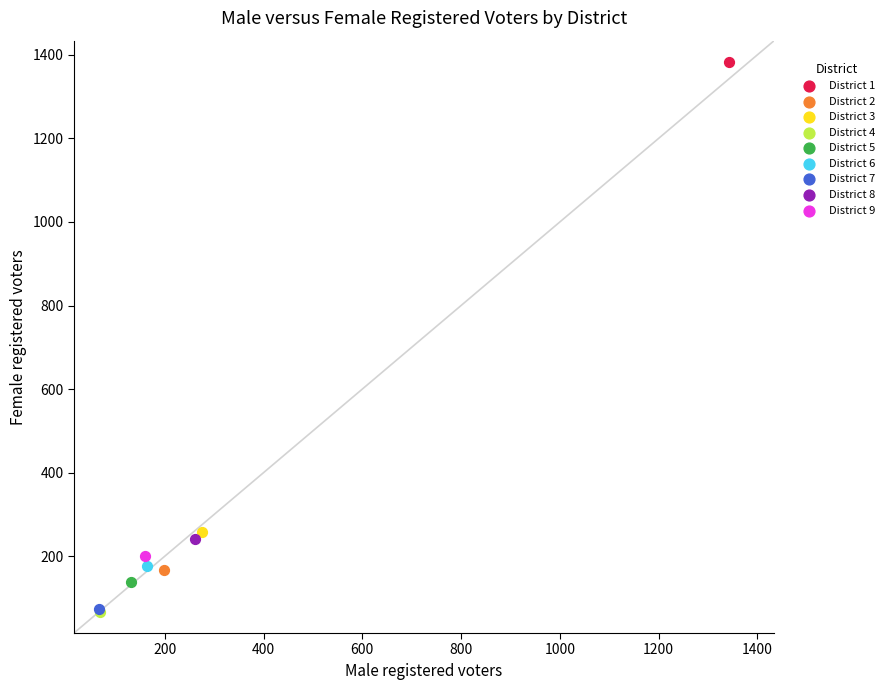

Which series reaches the maximum Y coordinate?

District 1